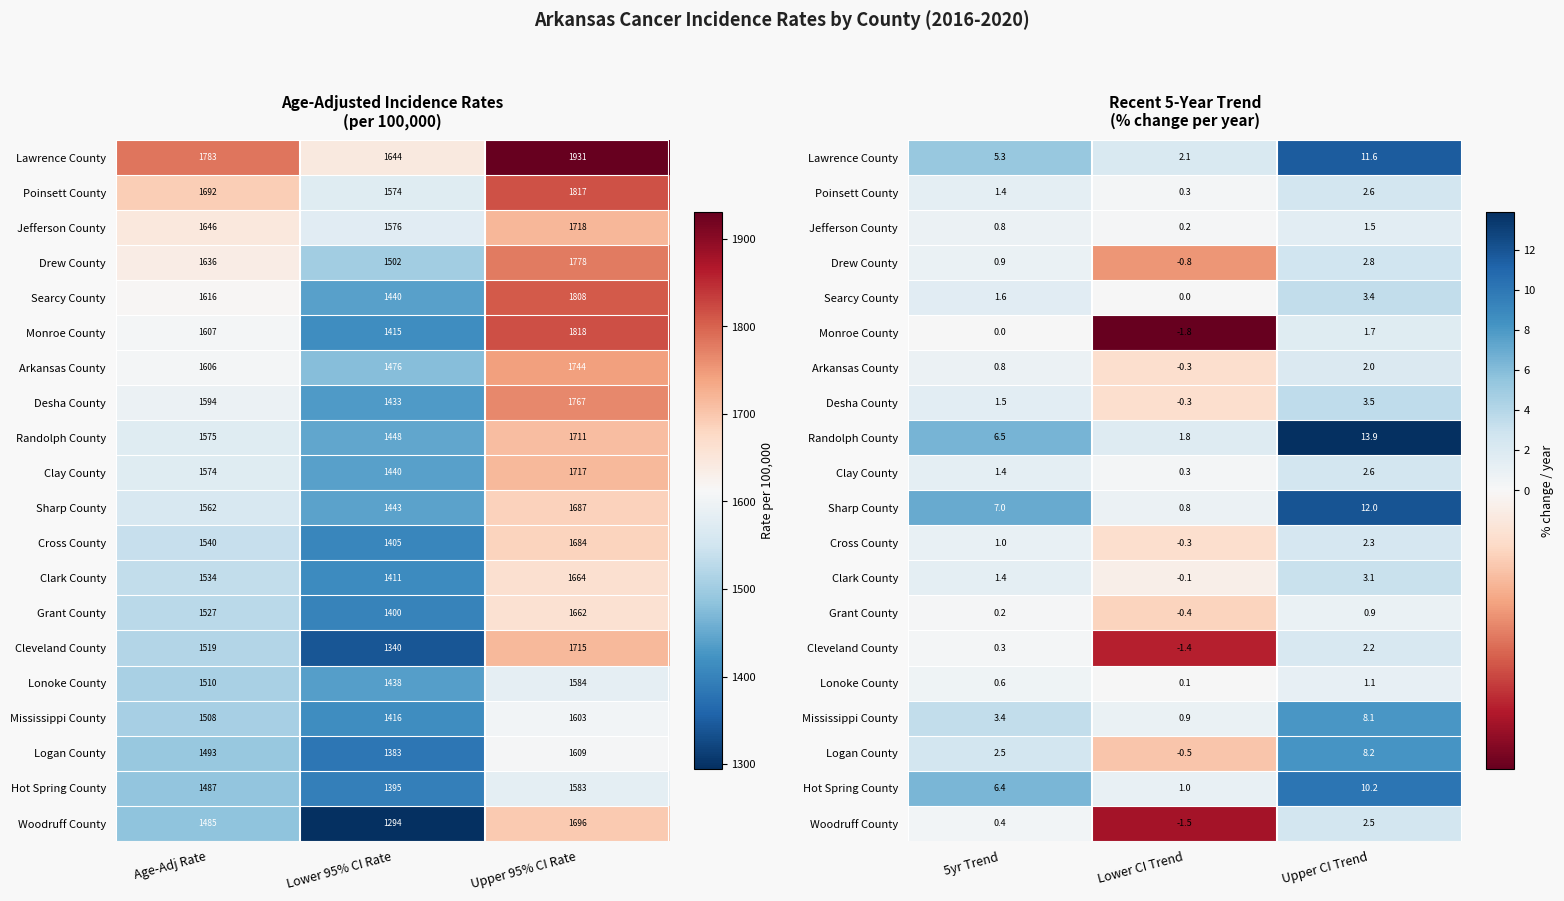

Rank the series by their maximum value, from highest to lowest.

Randolph County, Sharp County, Lawrence County, Hot Spring County, Logan County, Mississippi County, Desha County, Searcy County, Clark County, Drew County, Poinsett County, Clay County, Woodruff County, Cross County, Cleveland County, Arkansas County, Monroe County, Jefferson County, Lonoke County, Grant County